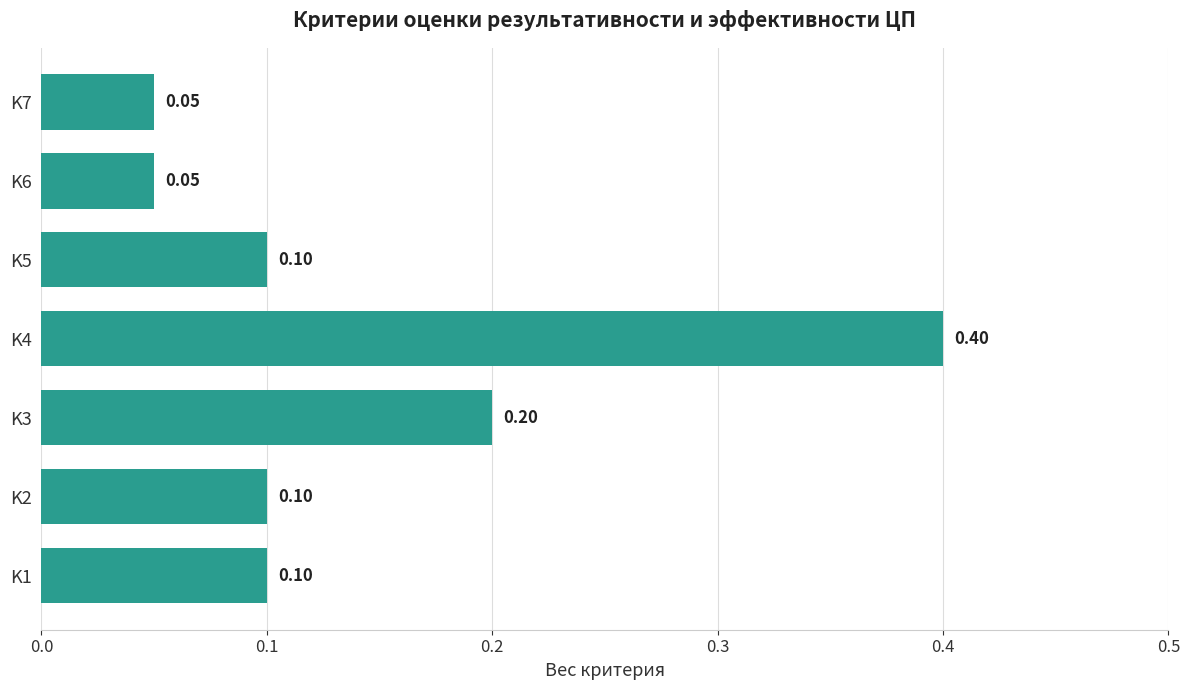

What is the difference between the values at K2 and K4?

0.3